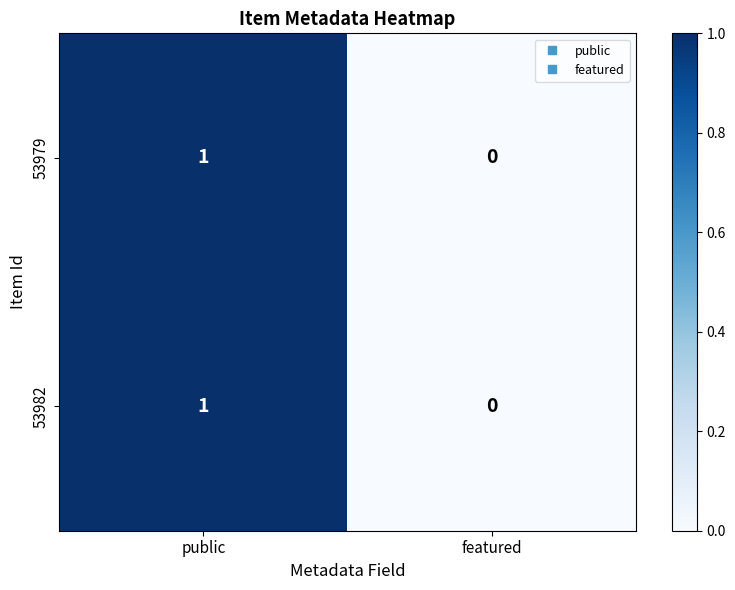

Rank the categories by 53979 value from lowest to highest.

featured, public